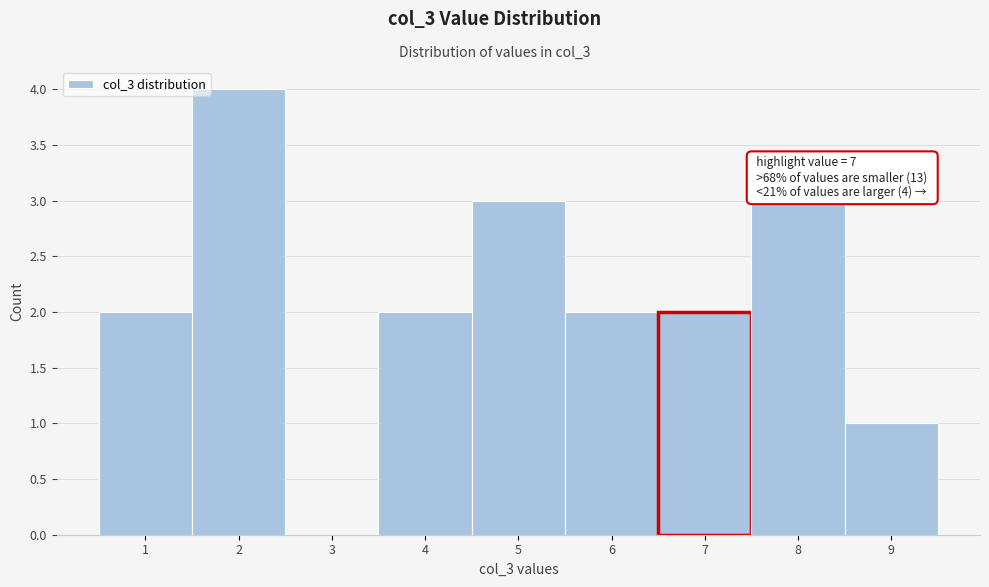

Which range on the x-axis has the tallest bar?

1.5 to 2.5